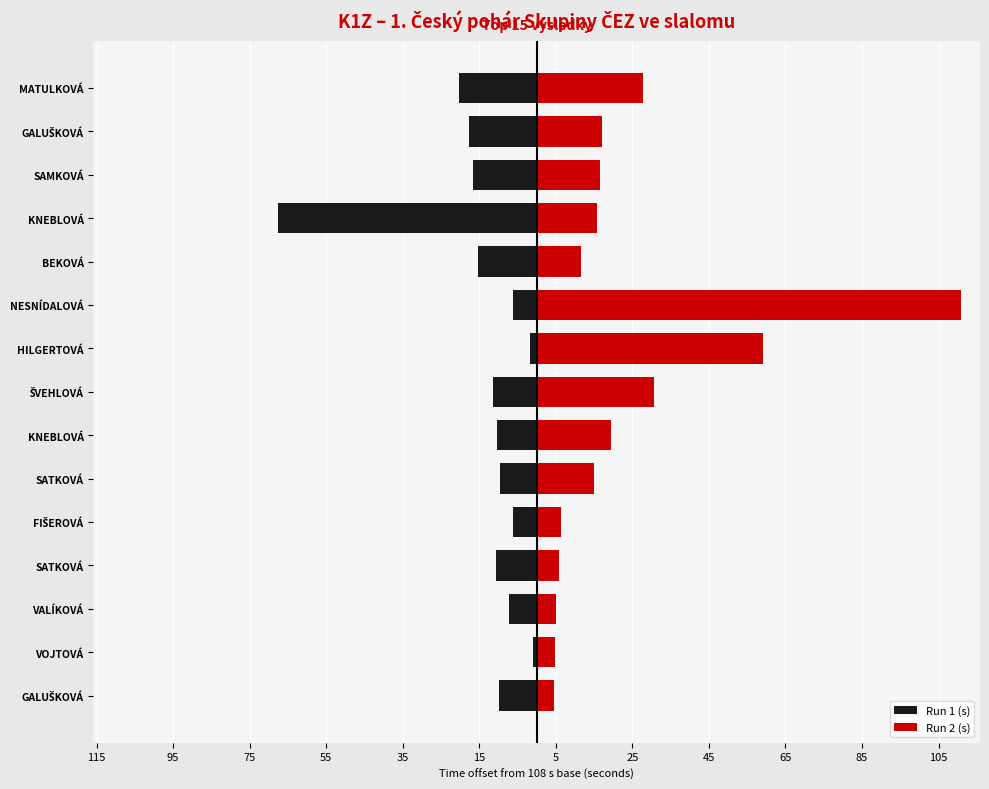

What is the sum of the Run 1 (s) values at HILGERTOVÁ and GALUŠKOVÁ?

-19.5